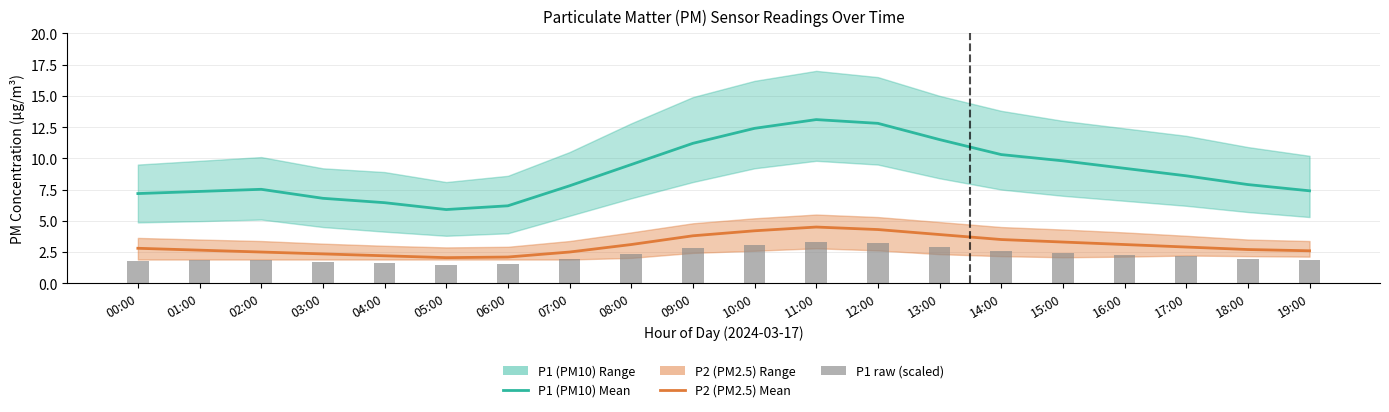

What is the difference between the highest and lowest values at 18:00?

5.9